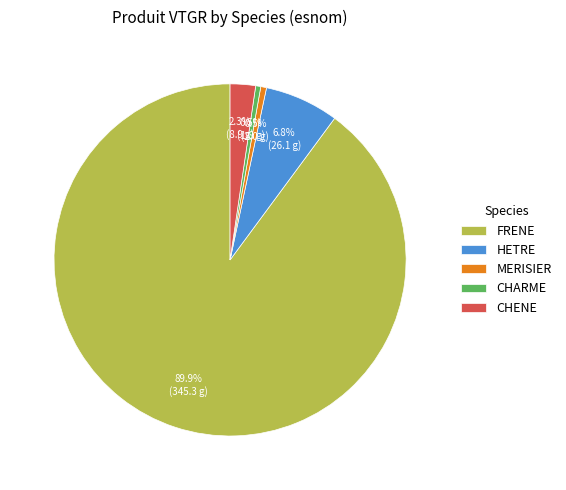

To the nearest percent, what is the difference between the largest and smallest slice percentages?

89%